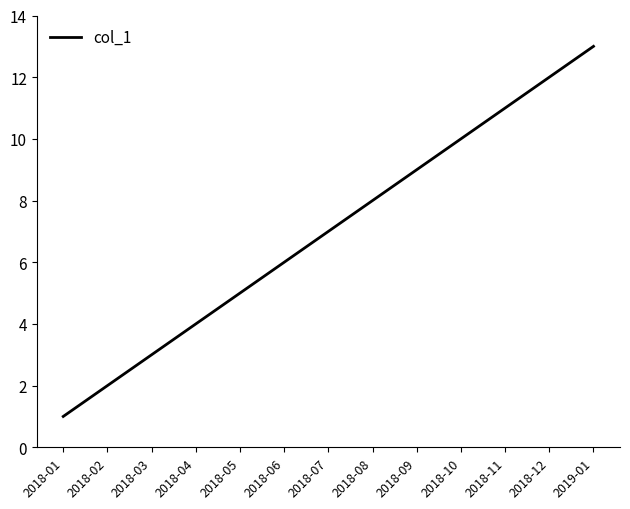

What position from the left is 2018-01?

1